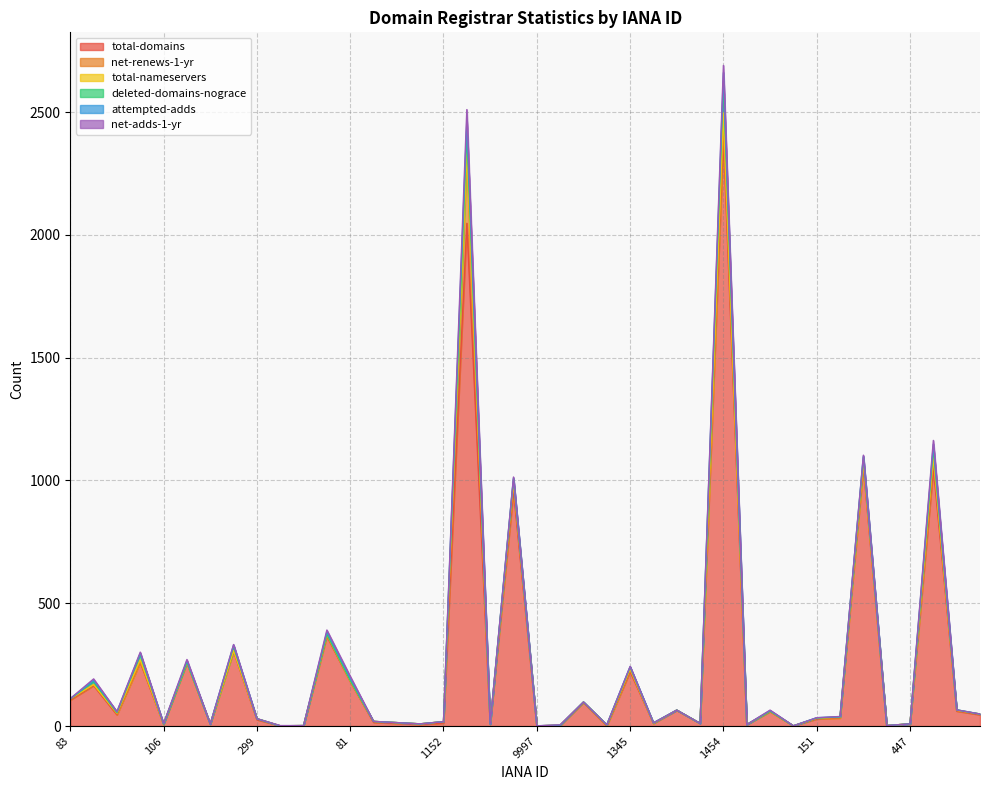

What position from the right is 1345?

16